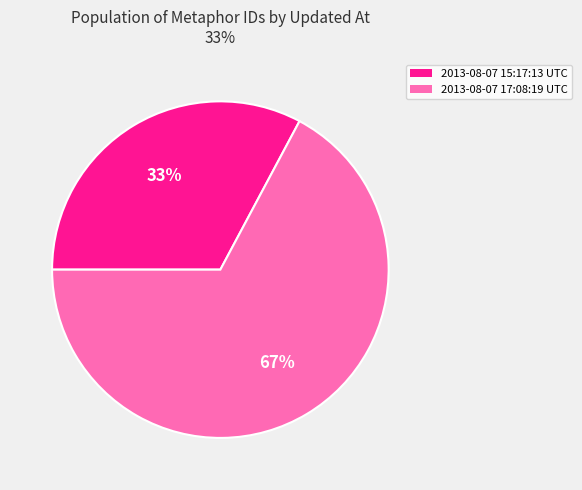

What is the majority slice?

2013-08-07 17:08:19 UTC